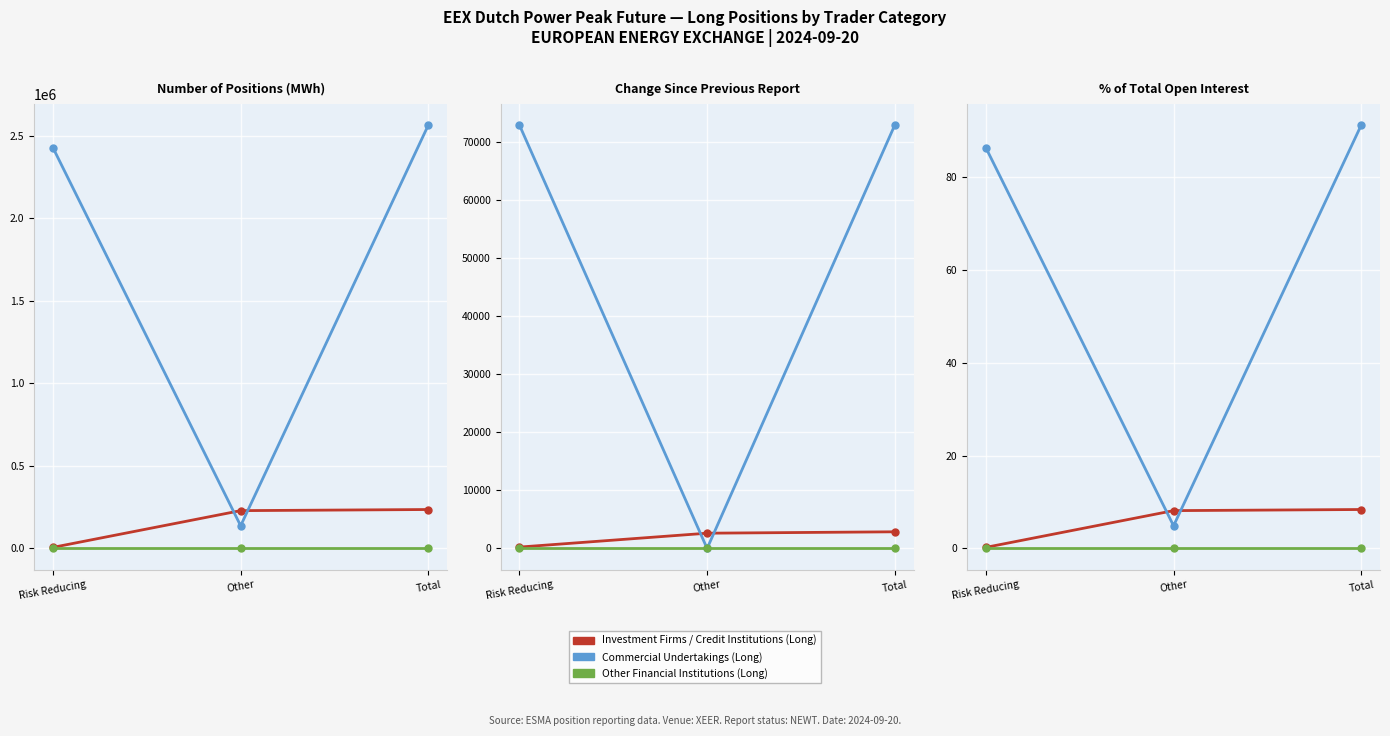

Reading left to right, extract all data points from this chart.

Investment Firms / Credit Institutions (Long): Risk Reducing=0.2	Other=8.2	Total=8.4
Commercial Undertakings (Long): Risk Reducing=86.3	Other=4.9	Total=91.2
Other Financial Institutions (Long): Risk Reducing=0.0	Other=0.0	Total=0.0